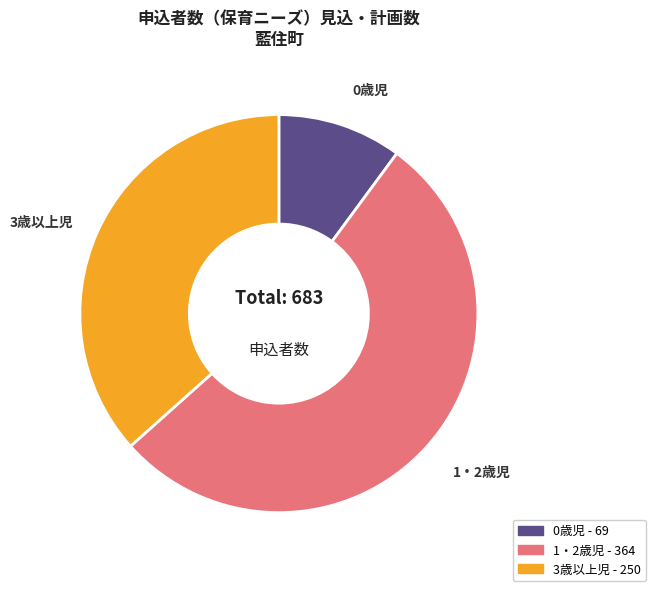

Is it true that 3歳以上児 is 27% of the pie?

False